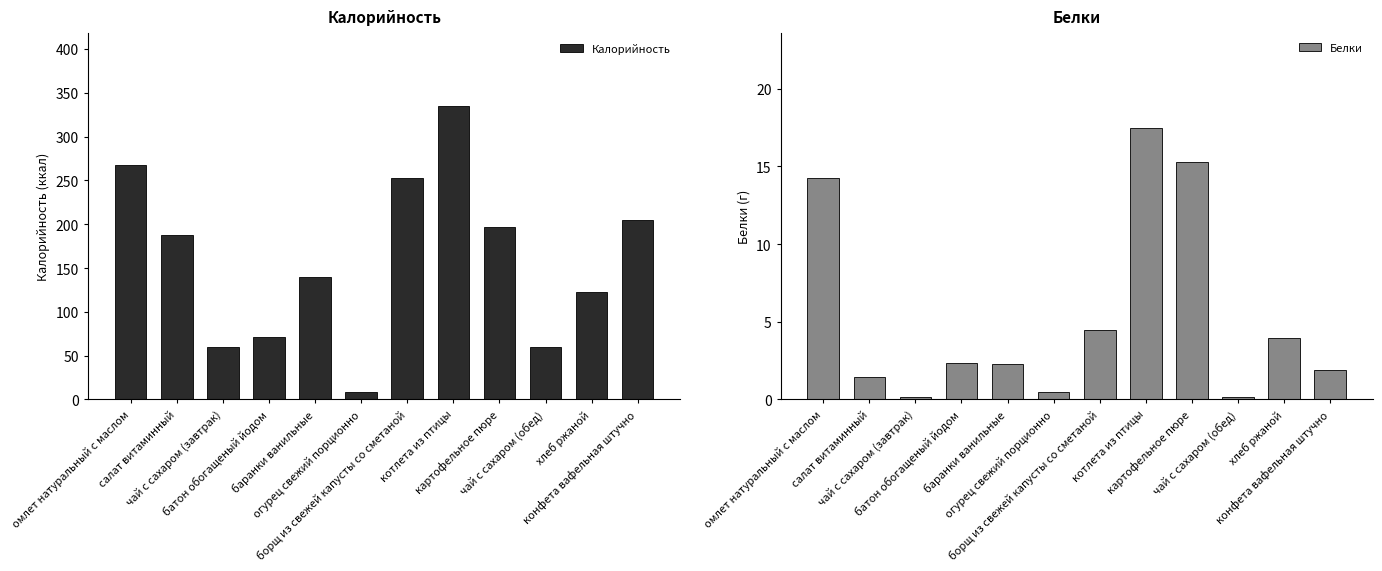

Which series has the largest total across all categories?

Калорийность